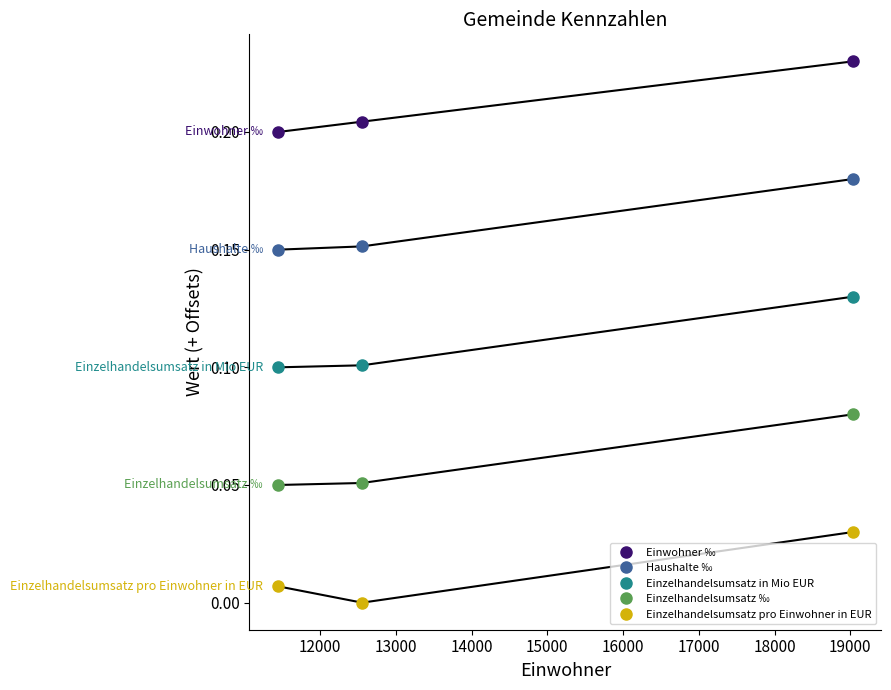

List the series in order of their overall mean, lowest first.

Einzelhandelsumsatz pro Einwohner in EUR, Einzelhandelsumsatz ‰, Einzelhandelsumsatz in Mio EUR, Haushalte ‰, Einwohner ‰